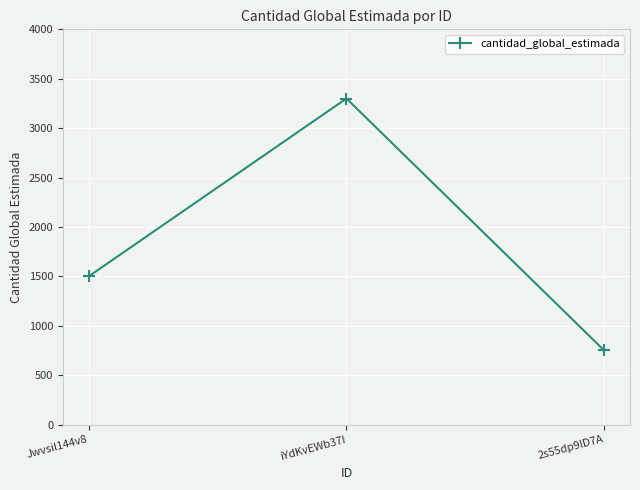

Where is the data nearest to the value 2025?

Jwvsil144v8